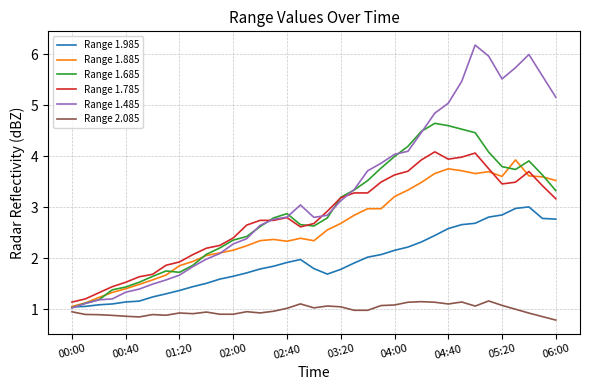

Which series ends up on top after the final intersection of Range 1.785 and Range 1.885?

Range 1.885